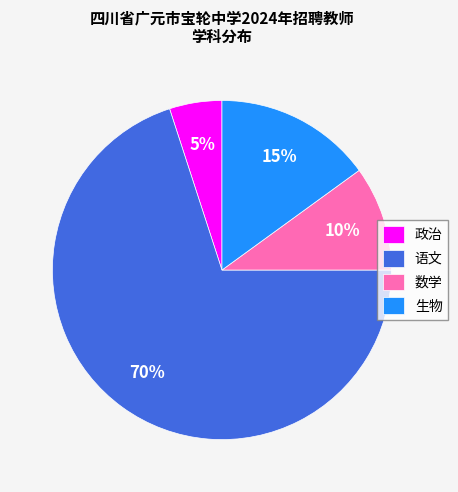

Rank the categories by value from lowest to highest.

政治, 数学, 生物, 语文